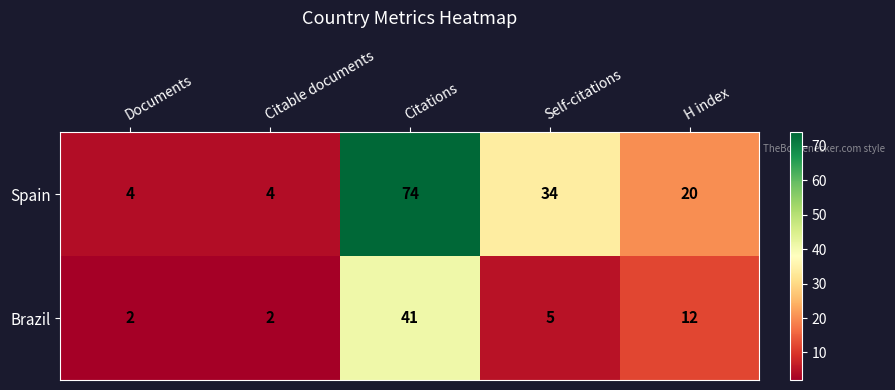

How many data points in Brazil are less than 5?

2